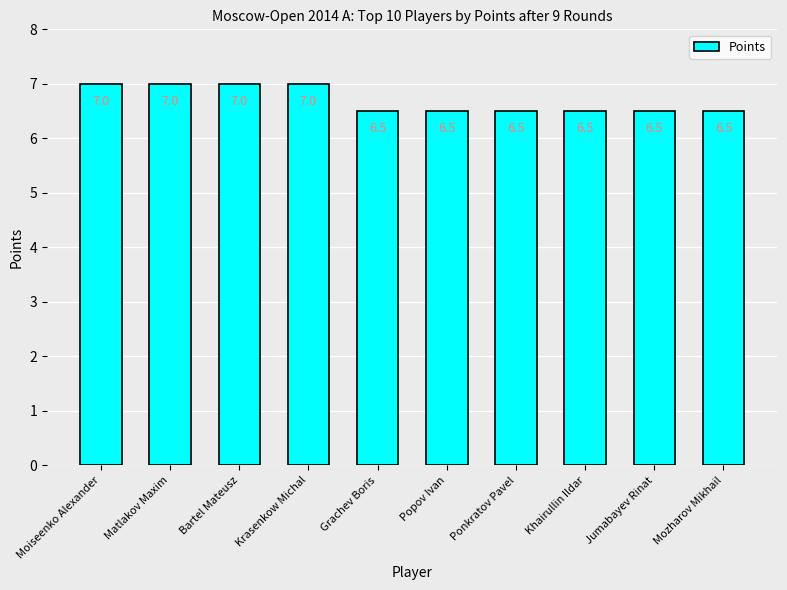

How many bars are there in total?

10